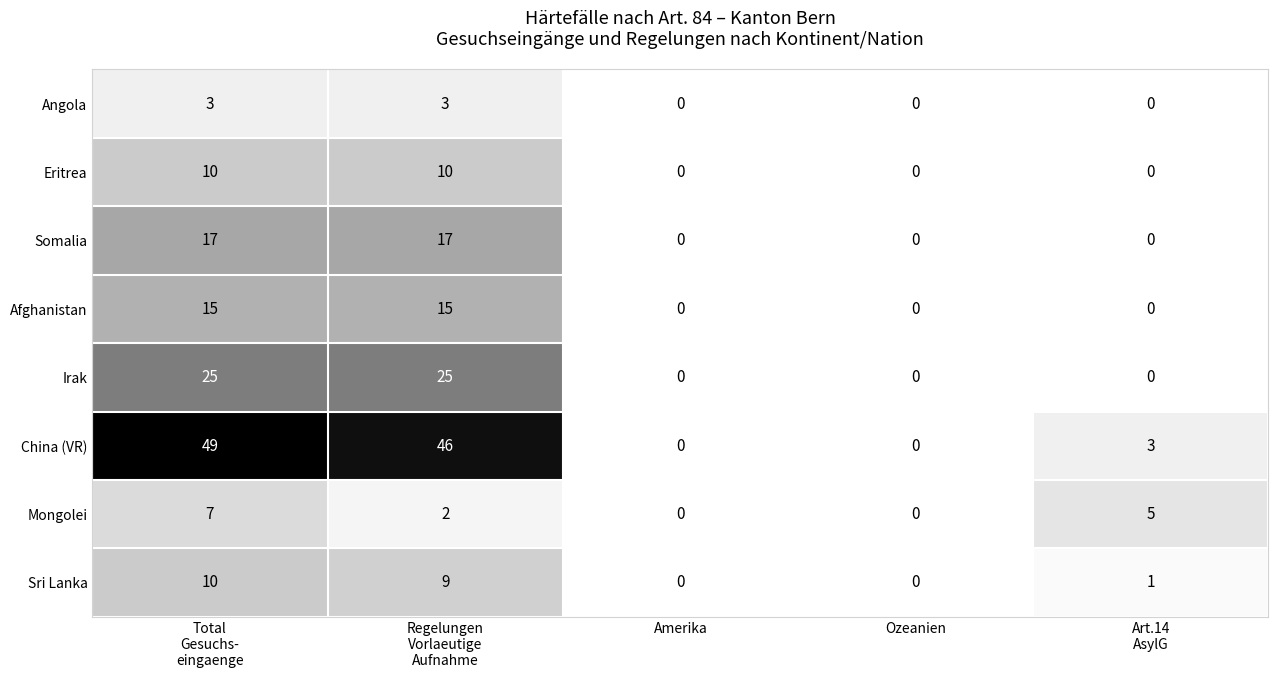

What is the sum of all China (VR) values?

98